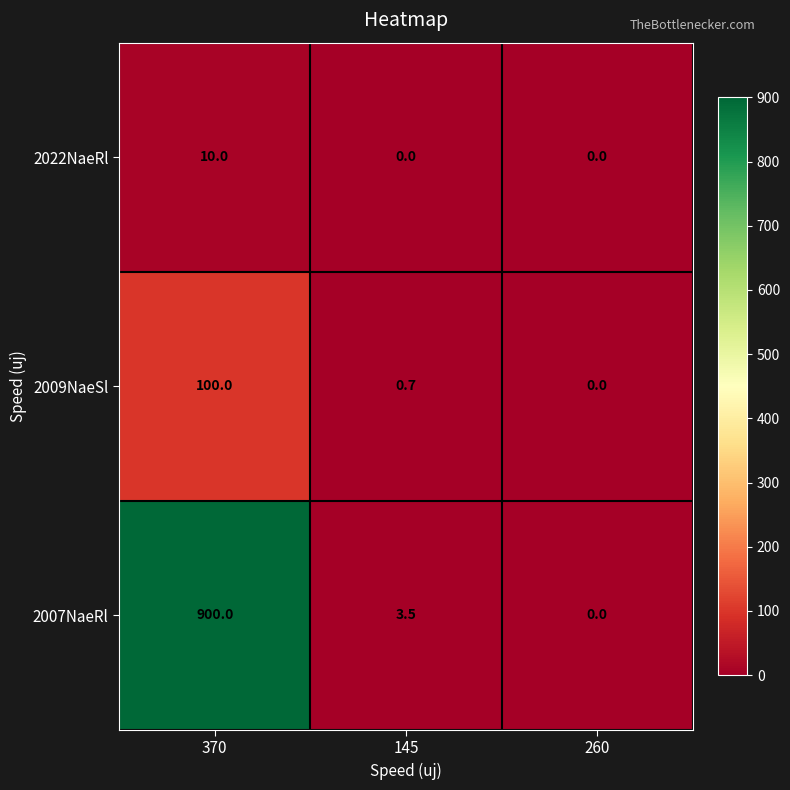

Reading left to right, what are all the values shown in this chart?

2022NaeRl: 10.0	0.0	0.0
2009NaeSl: 100.0	0.7	0.0
2007NaeRl: 900.0	3.5	0.0